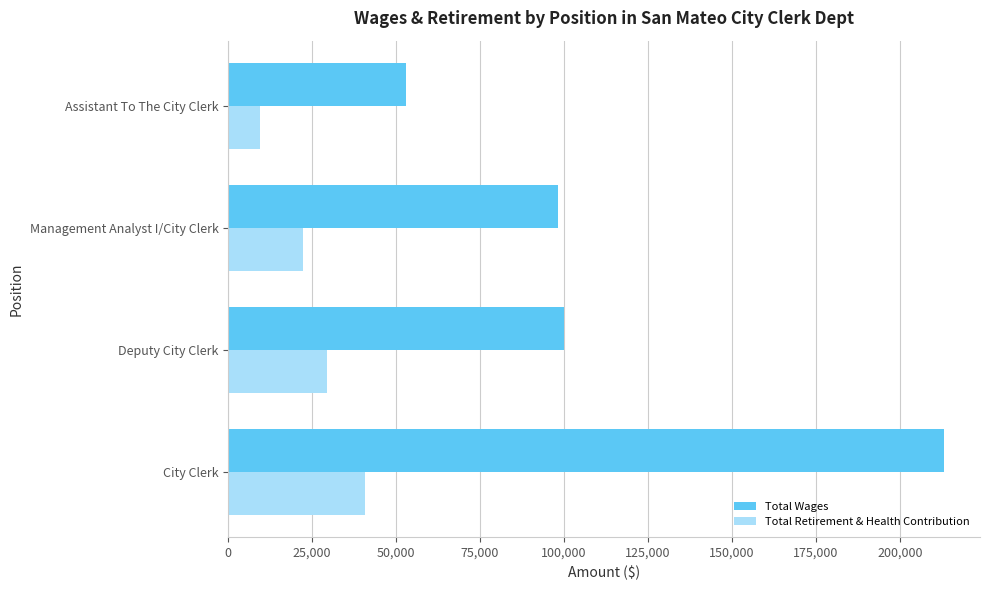

Read the Total Retirement & Health Contribution value at City Clerk.

40611